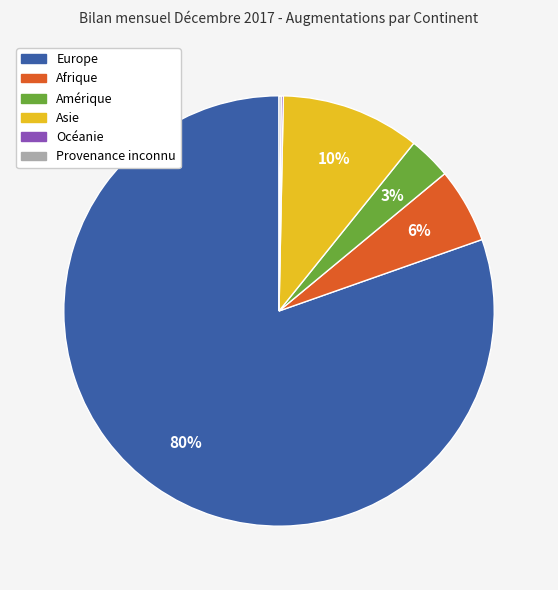

Which category has the biggest portion of the pie?

Europe